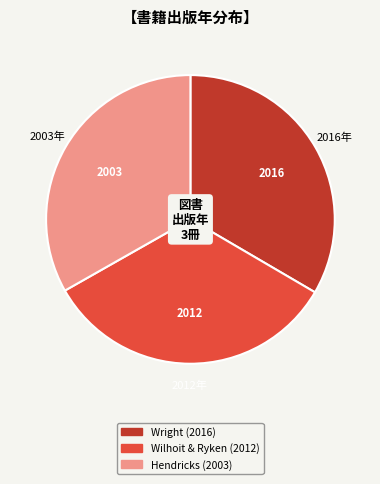

Does any single category account for the majority?

No